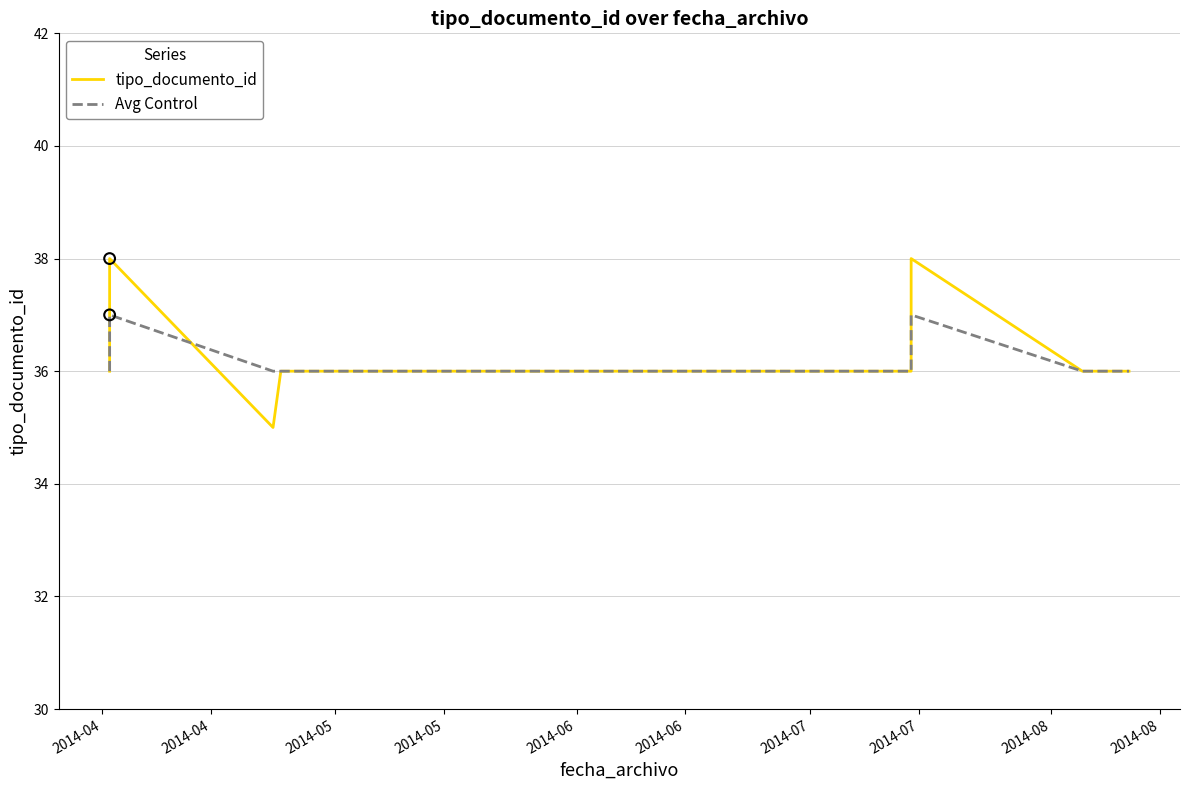

What is the total value across all series at 2014-08?

72